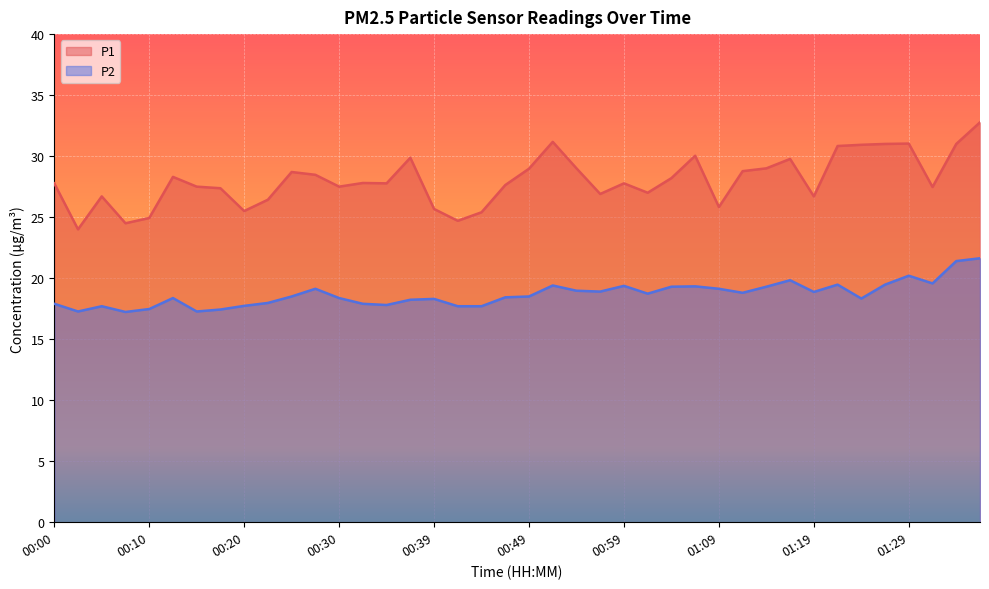

The P2 series shows 17.7 at 00:05. True or false?

True